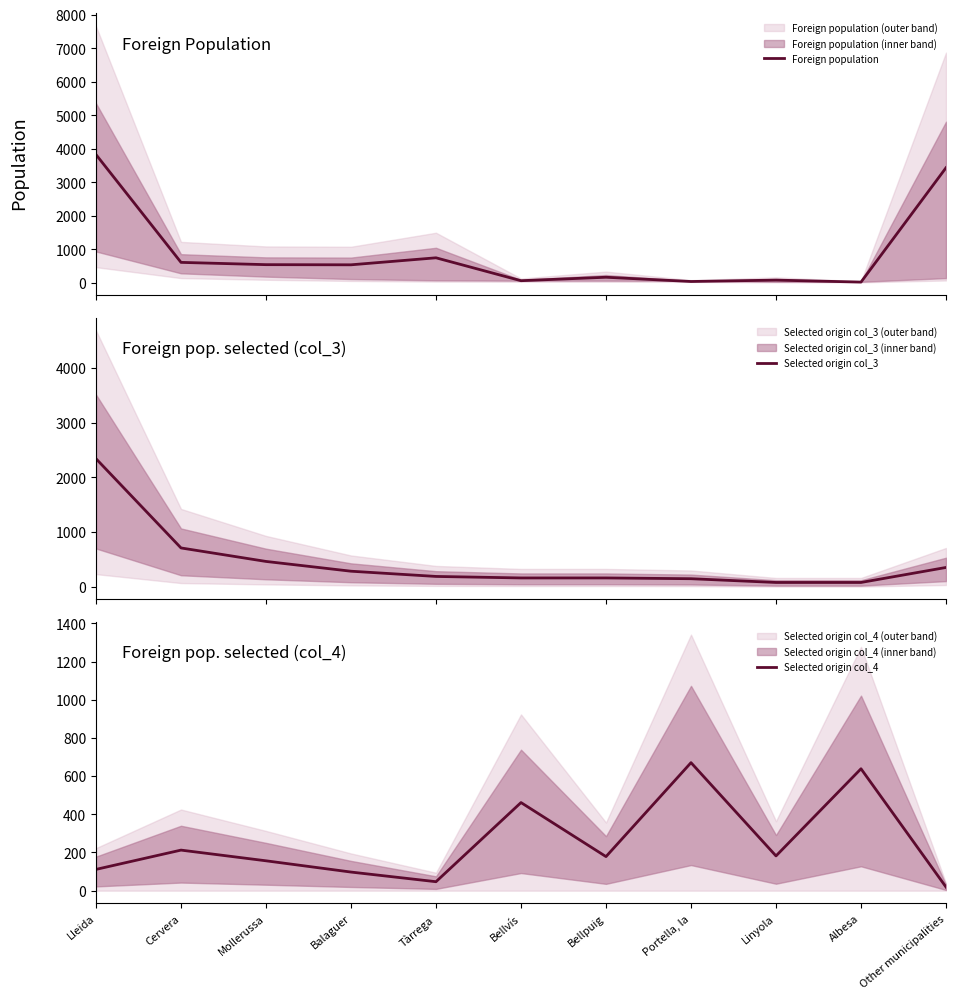

What is the label of the 4th point from the right?

Portella, la